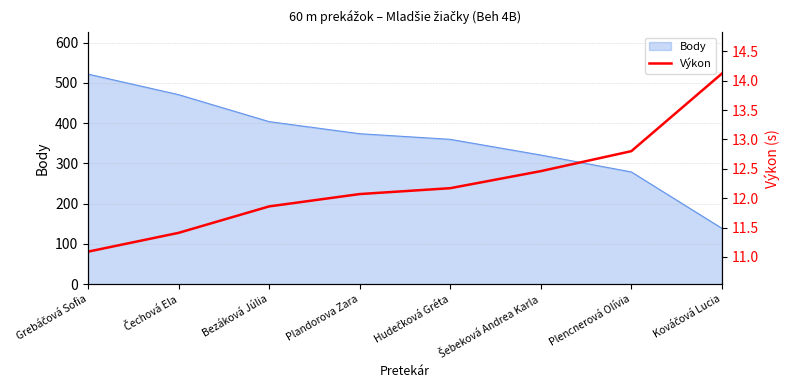

Which category has the highest value across all series?

Kováčová Lucia